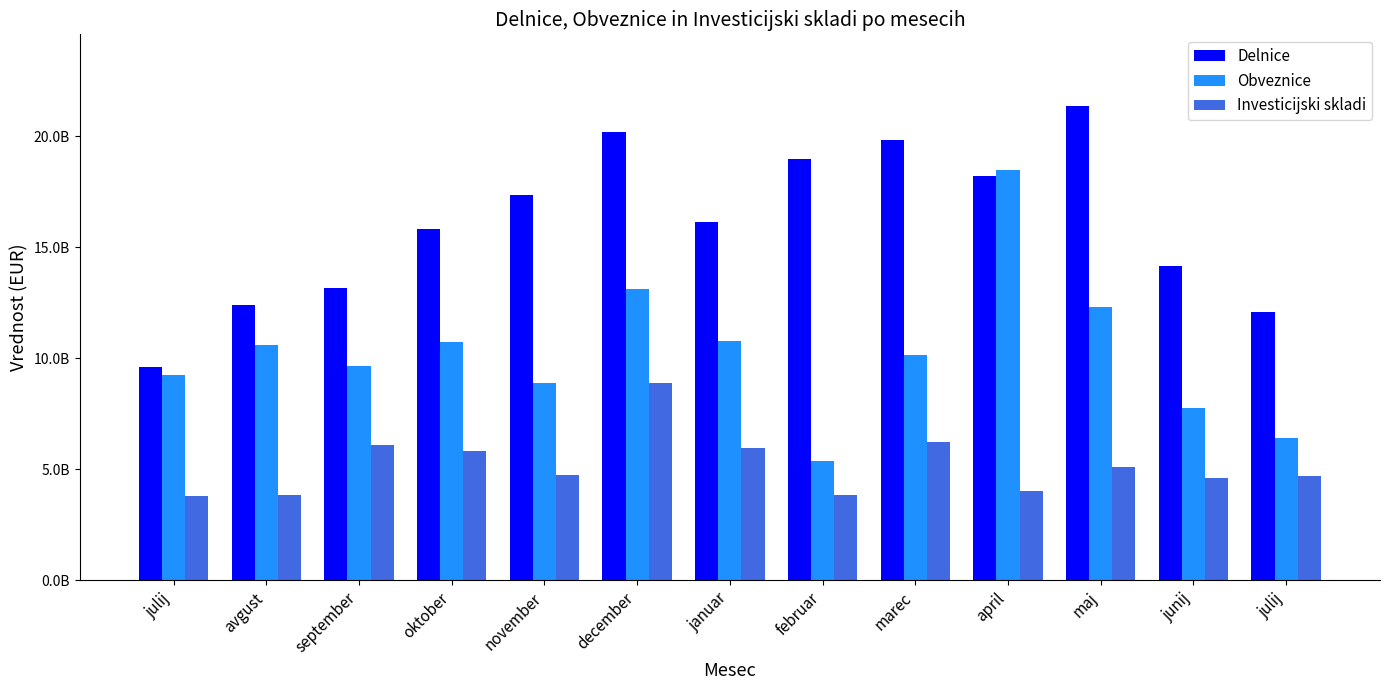

What is the maximum value for Investicijski skladi?

8903239389.0